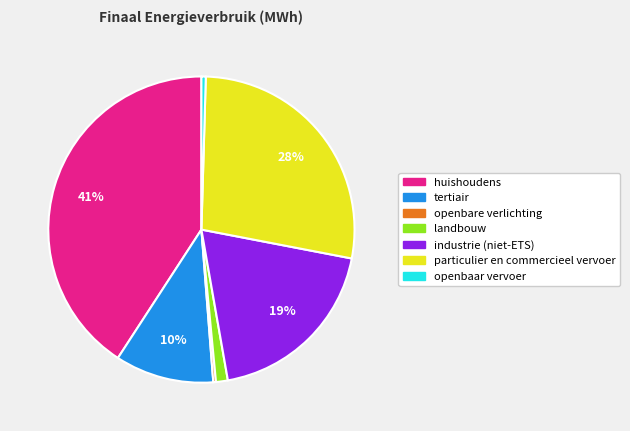

Is there a majority slice in this chart?

No